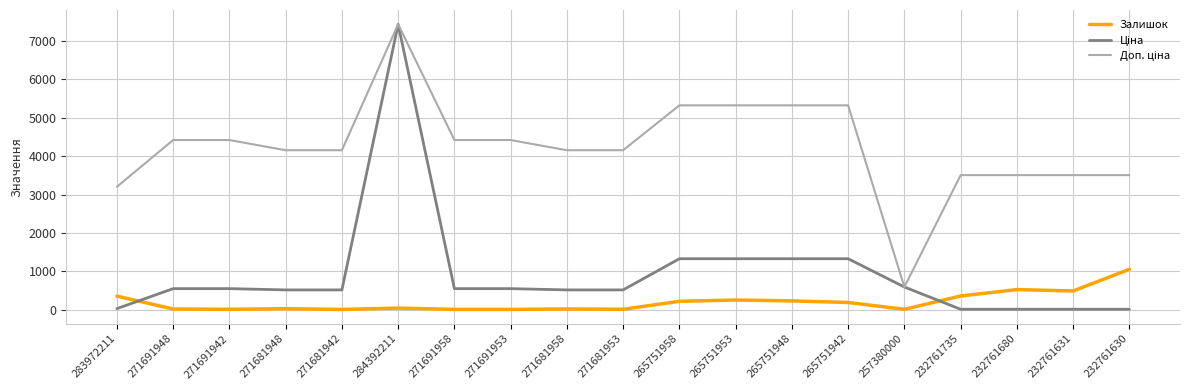

What position from the left is 232761735?

16